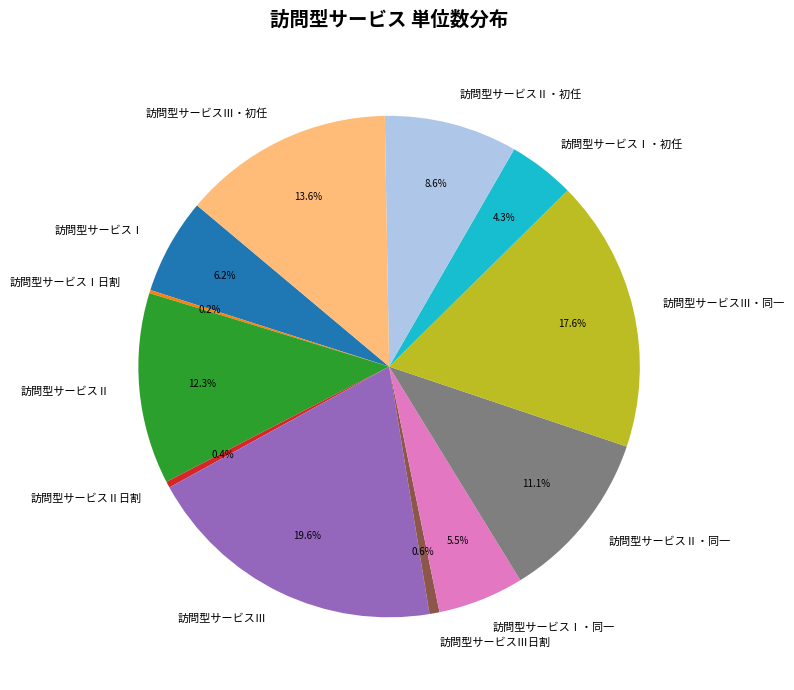

What is the largest slice in the pie chart?

訪問型サービスⅢ